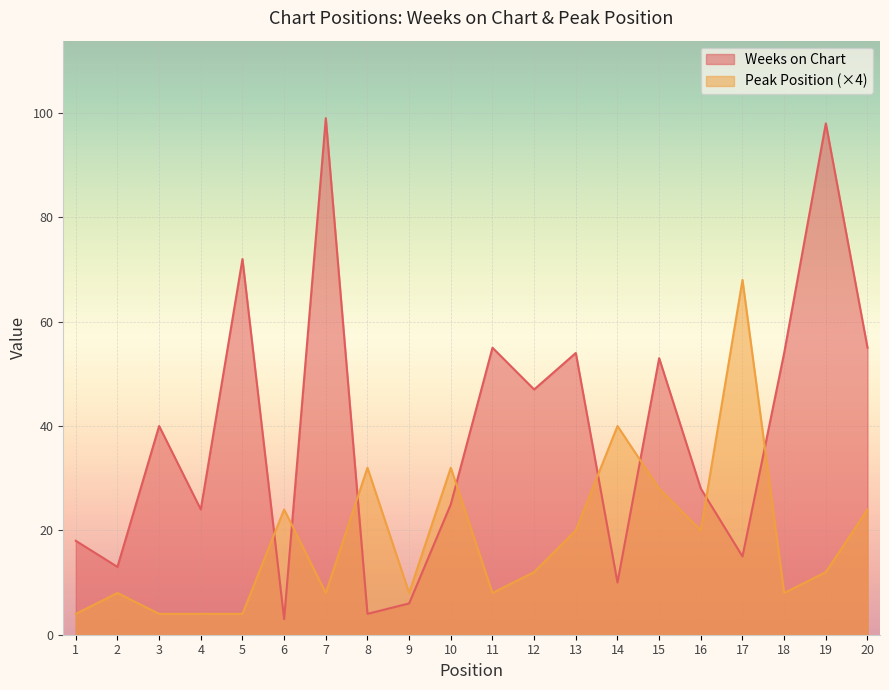

What is the sum of the Peak Position values at 18 and 4?

12